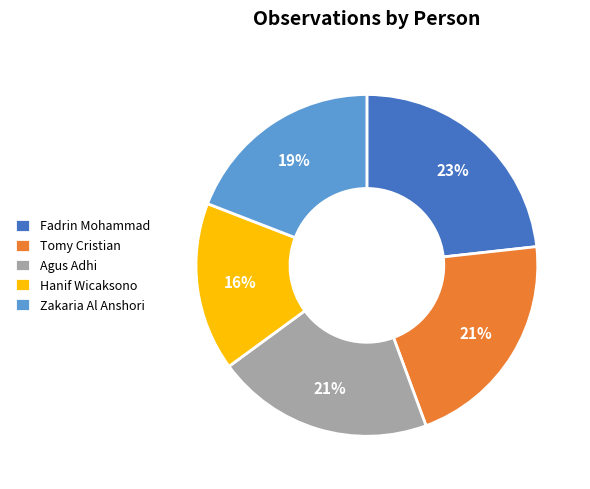

Does any single category account for the majority?

No